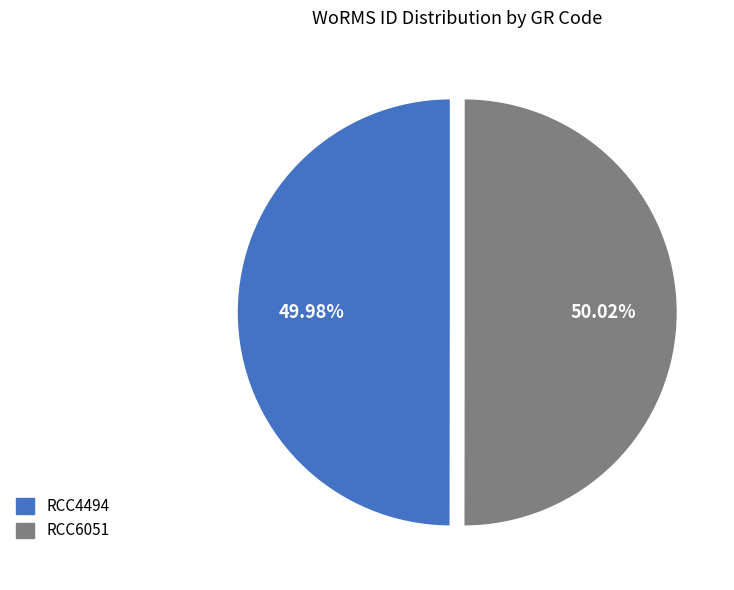

True or false: RCC4494 accounts for 50% of the total.

True